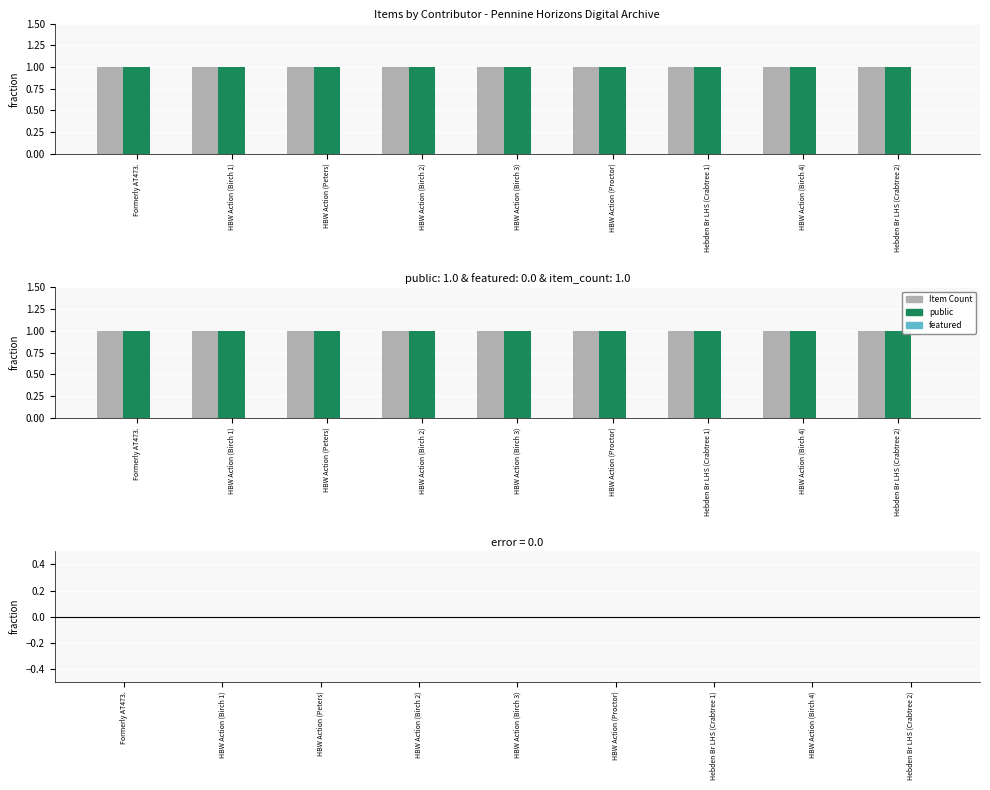

At which category does the chart reach its peak across all series?

Formerly AT473.